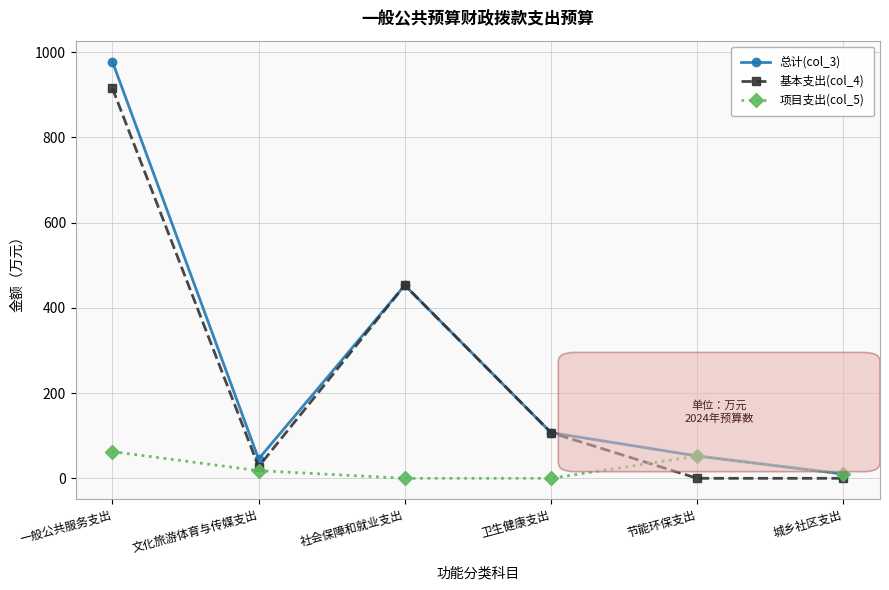

What is the label of the 4th point from the right?

社会保障和就业支出